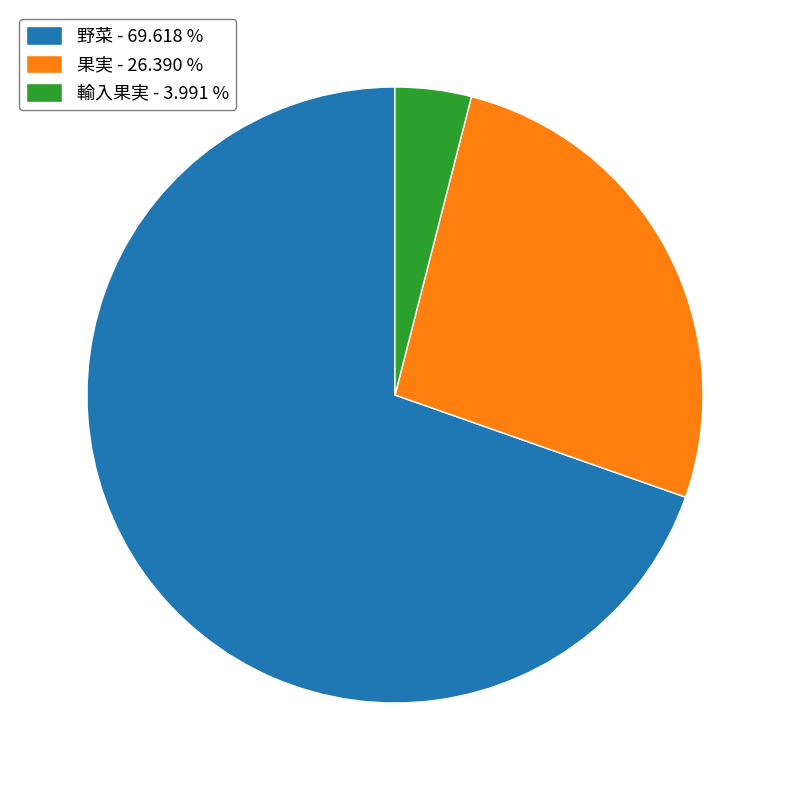

Is there any slice that represents more than half of the pie?

Yes